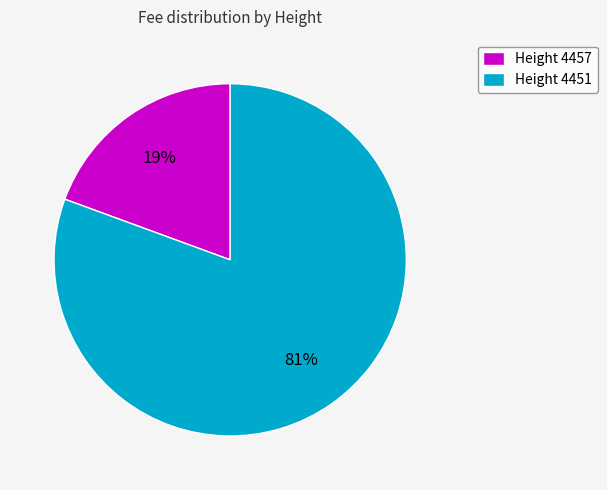

What is the largest slice in the pie chart?

Height 4451